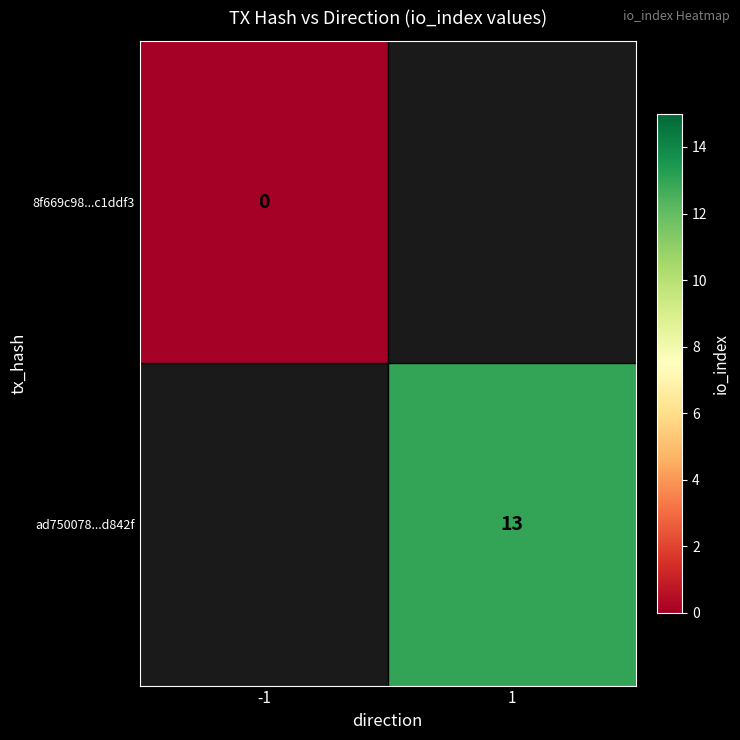

Rank the series at -1 from lowest to highest value.

8f669c98...c1ddf3, ad750078...d842f